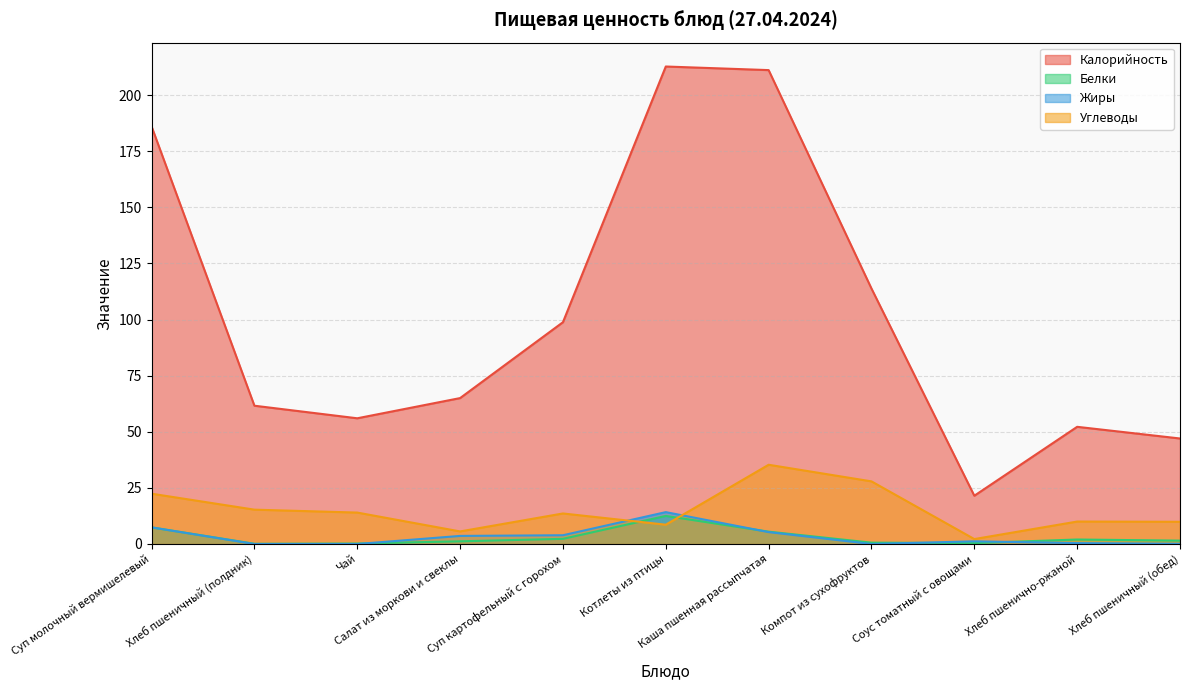

Which series ends up on top after the final intersection of Белки and Жиры?

Белки